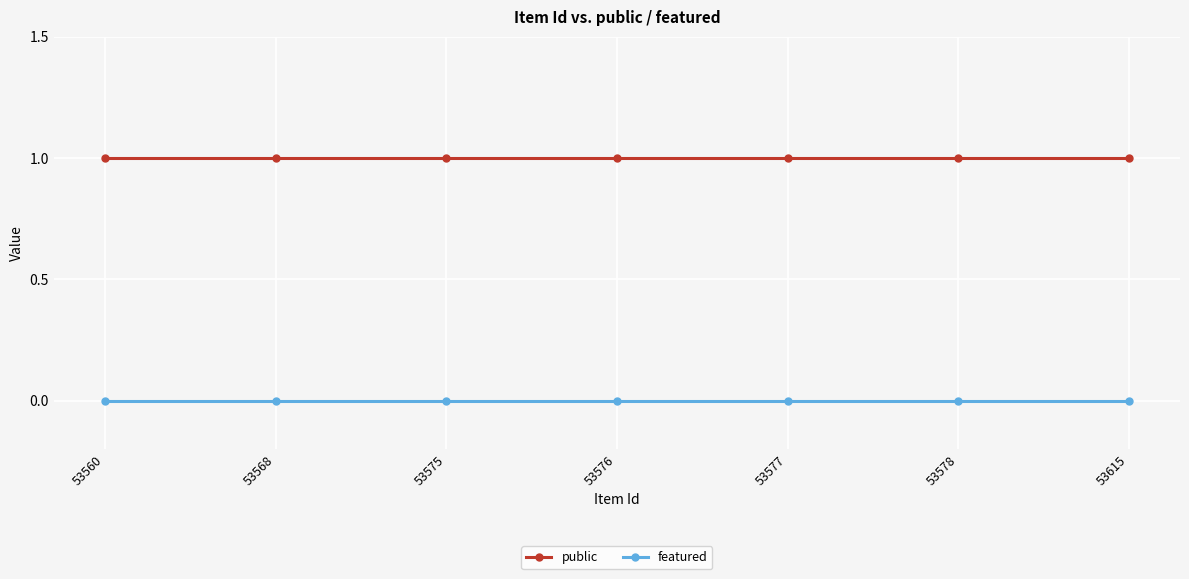

What are all the series names shown in the legend?

public, featured